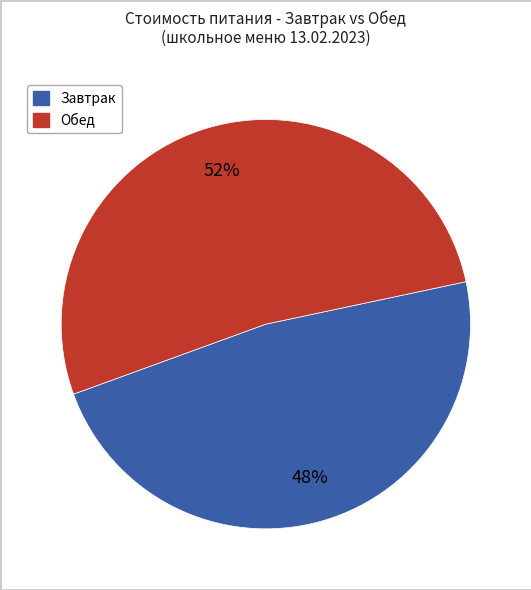

Rank the categories by value from highest to lowest.

Обед, Завтрак